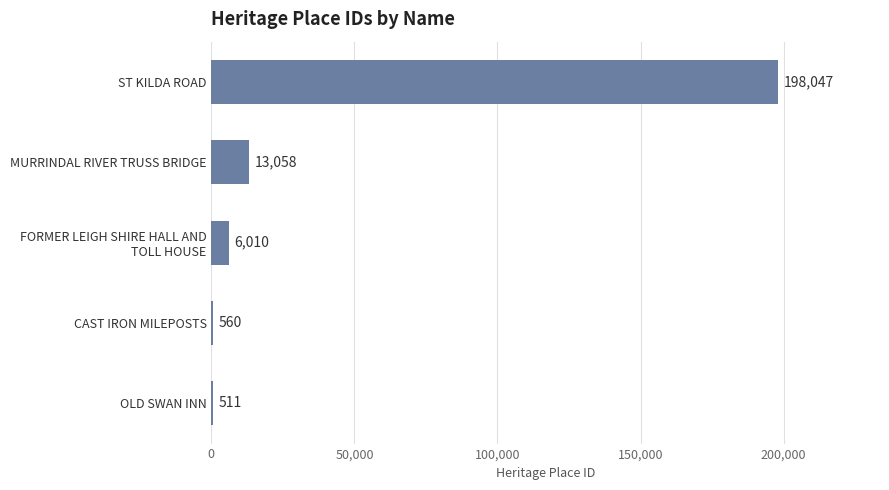

At which category does the chart reach its peak across all series?

ST KILDA ROAD